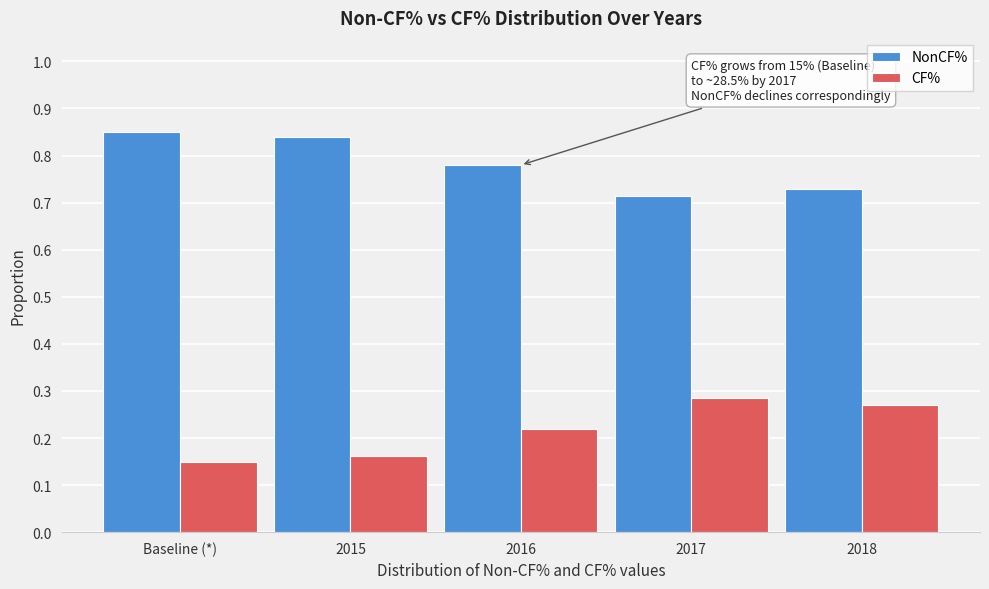

What is the difference between the highest and lowest values at 2017?

0.4